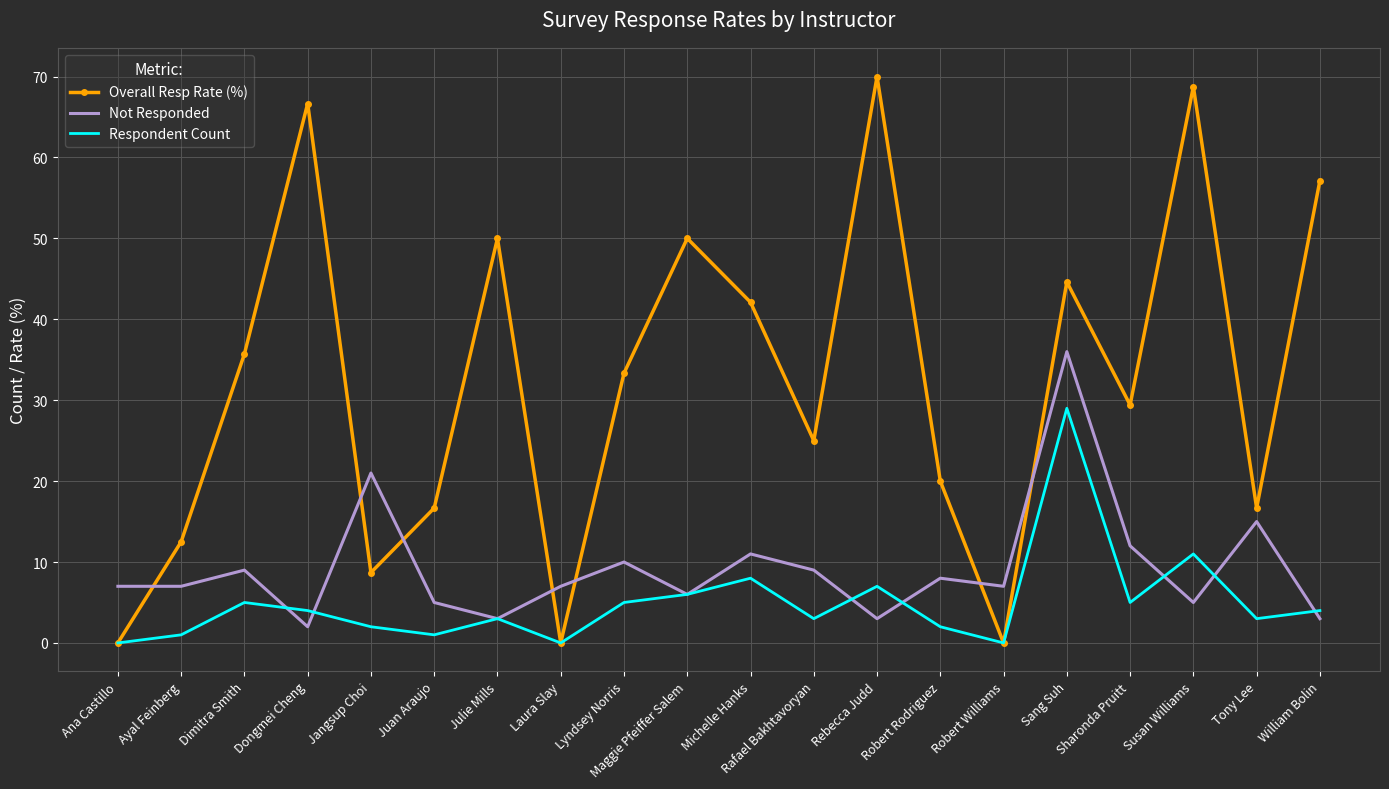

Is it true that Not Responded equals 8.0 at Robert Rodriguez?

True